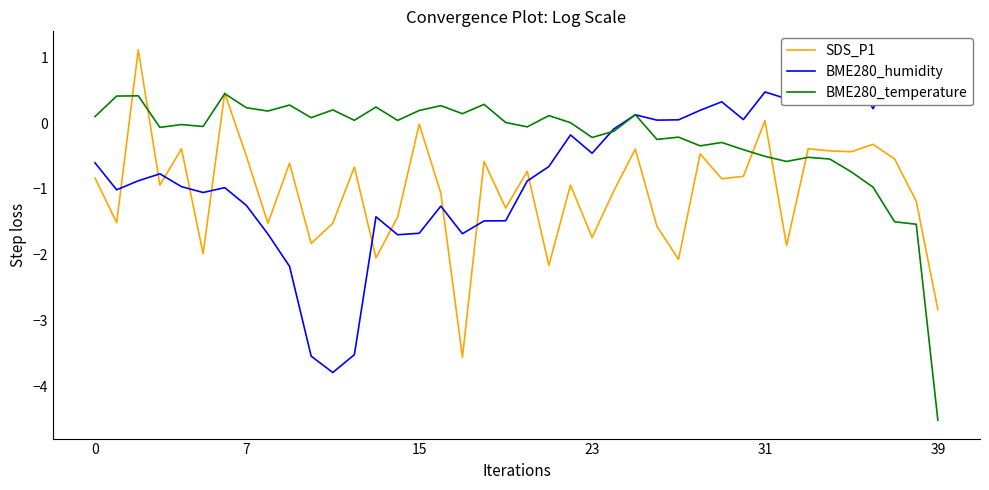

Is the value of BME280_humidity at 29 greater than the value of BME280_temperature at 28?

Yes